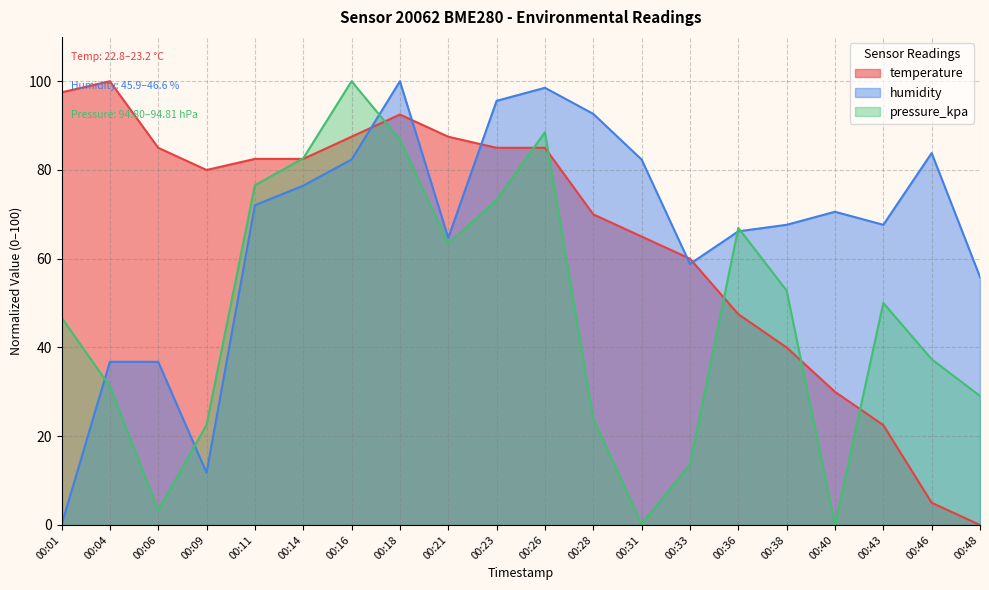

What is the difference between the maximum and minimum values in the pressure_kpa series?

100.0